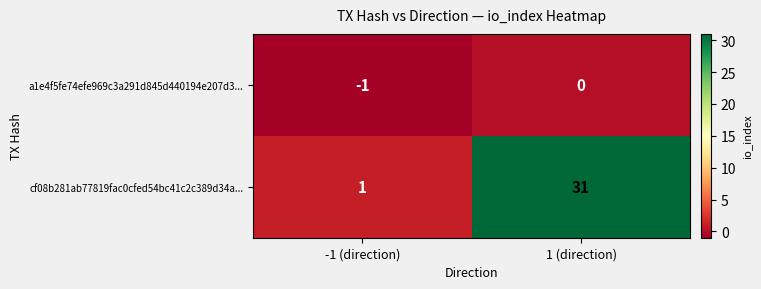

What is the approximate value of cf08b281ab77819fac0cfed54bc41c2c389d34a... at 1 (direction), to the nearest 10?

30